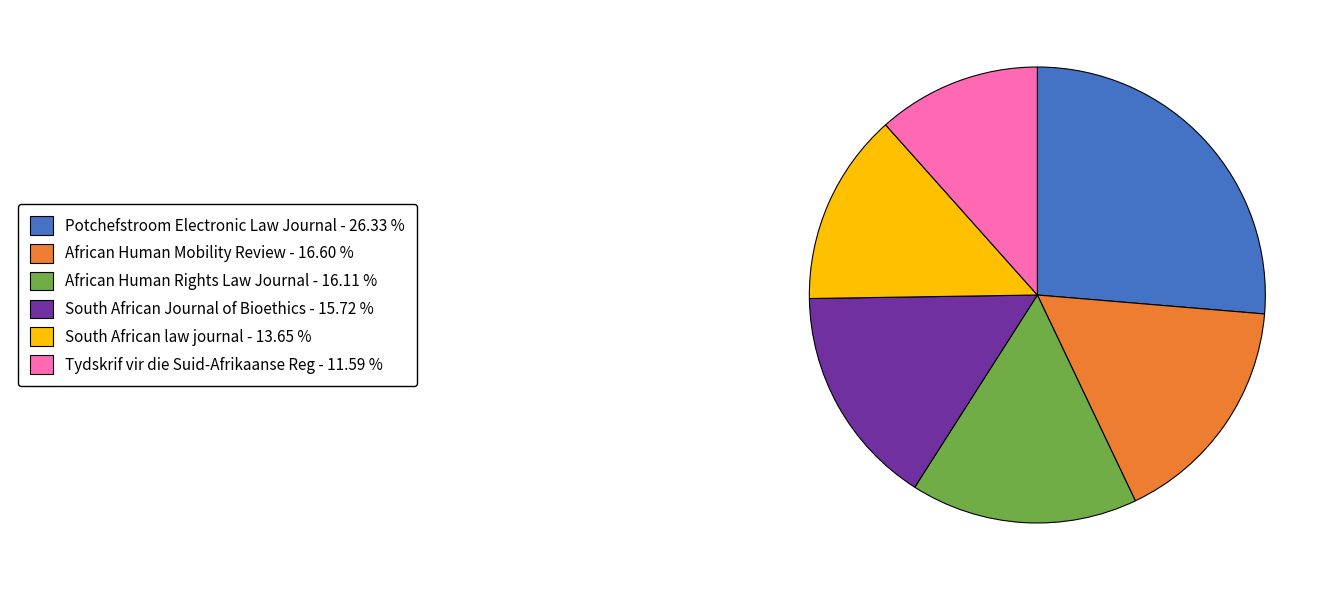

Is there any slice that represents more than half of the pie?

No